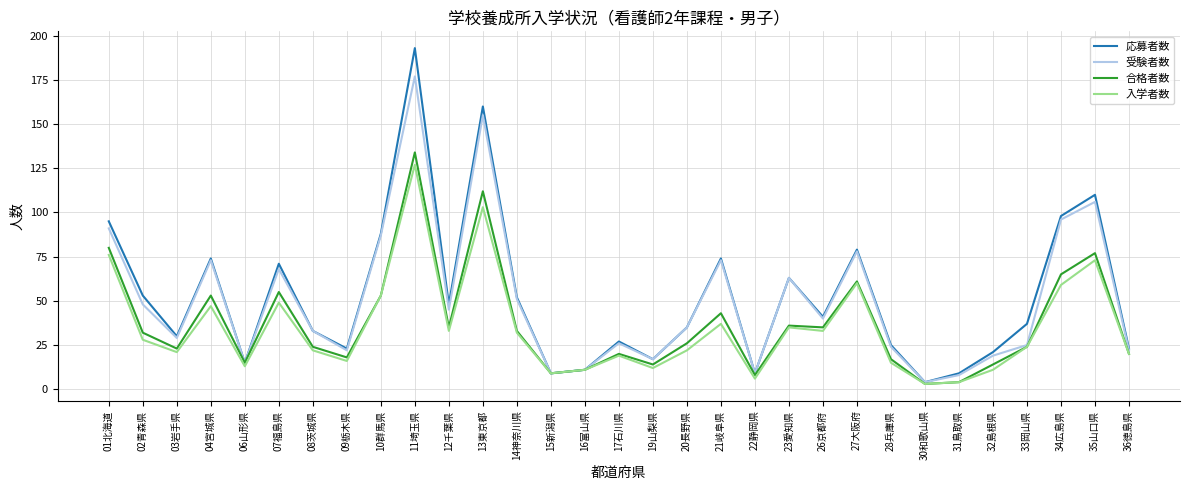

At which category is the sum across all series the highest?

11埼玉県